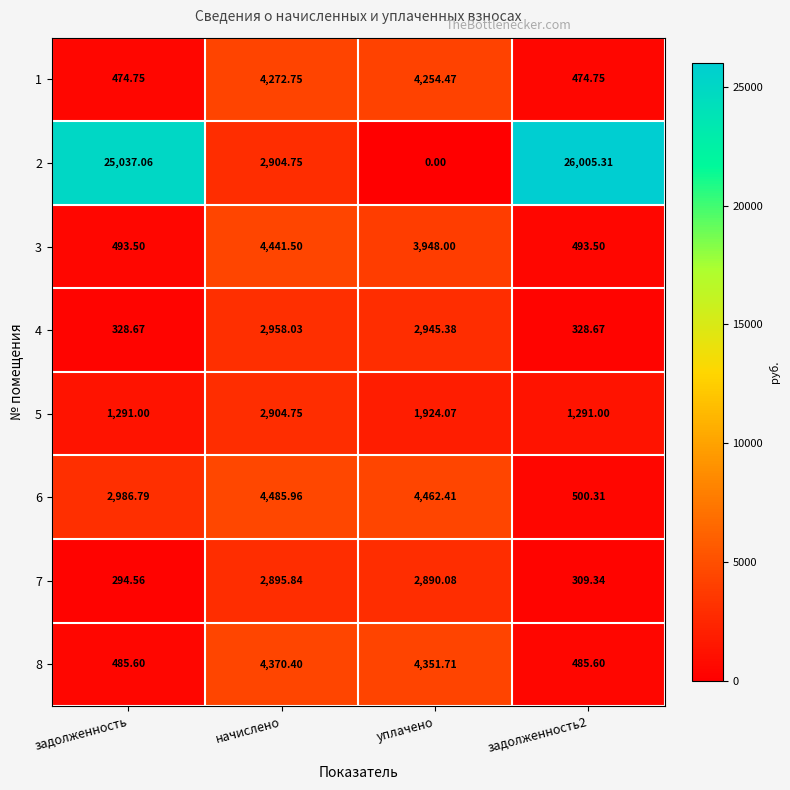

Rank the series by their maximum value, from highest to lowest.

2, 6, 3, 8, 1, 4, 5, 7